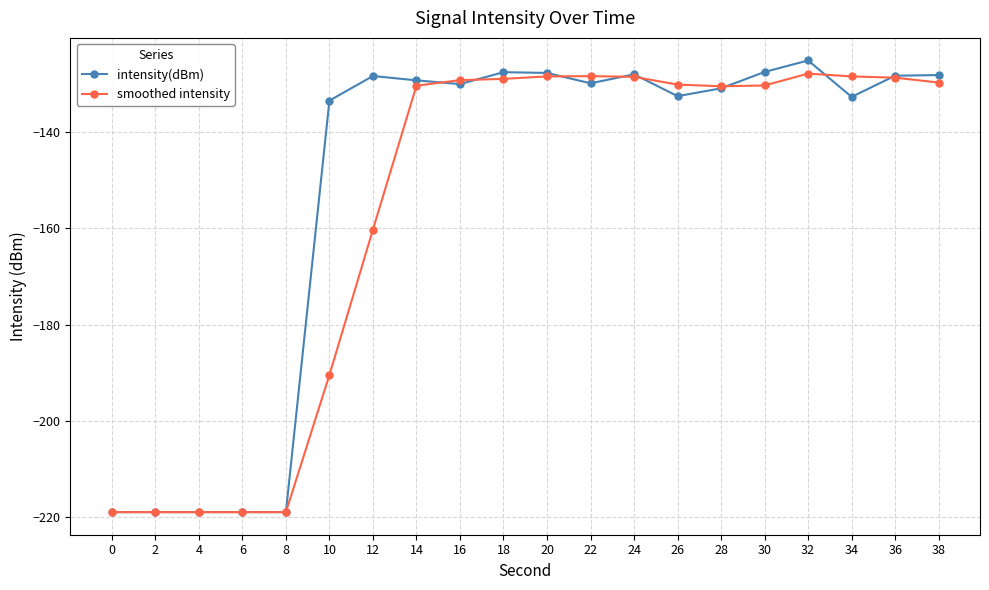

List the series in order of their overall mean, highest first.

intensity(dBm), smoothed intensity